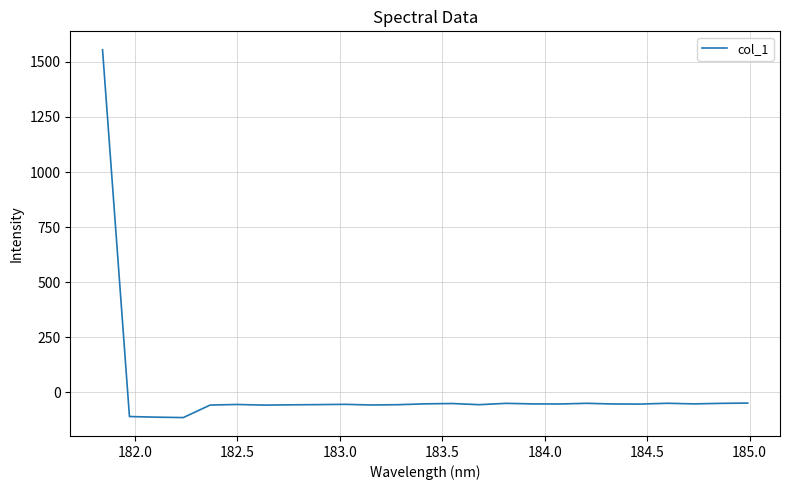

What is the difference between the maximum and minimum values?

1668.8